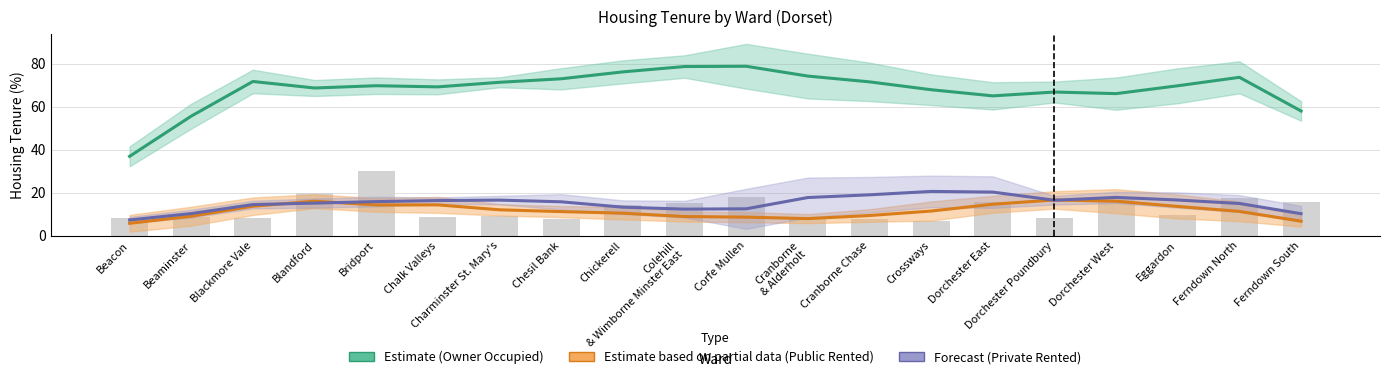

What is the difference between the second highest and minimum values in the % Privately Rented (Forecast) series?

13.0